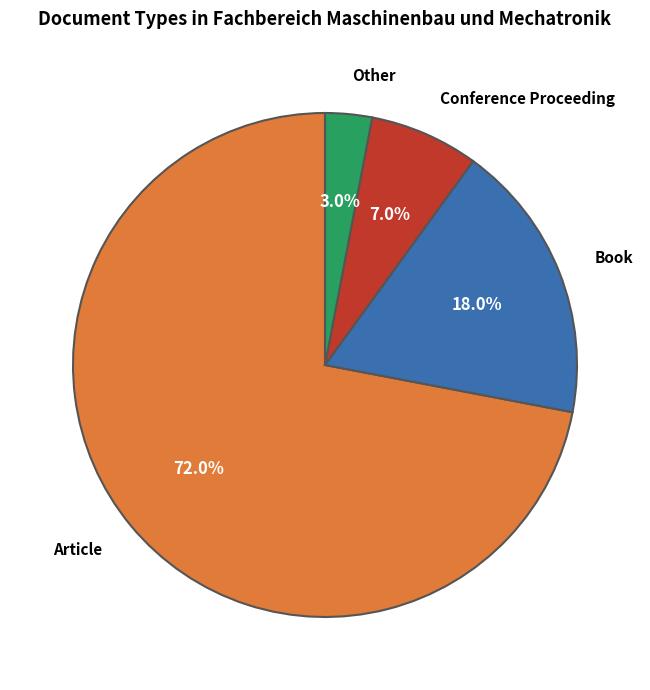

Is it true that Book is 18% of the pie?

True